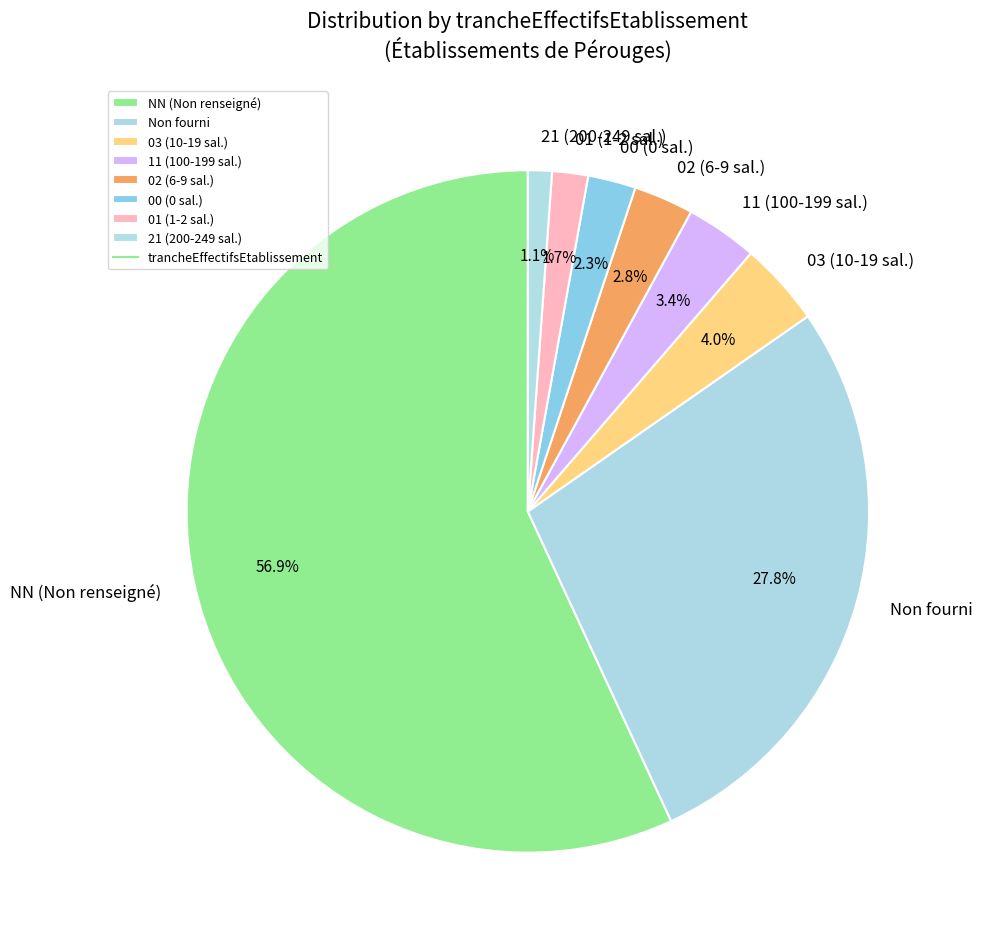

What is the largest slice in the pie chart?

NN (Non renseigné)